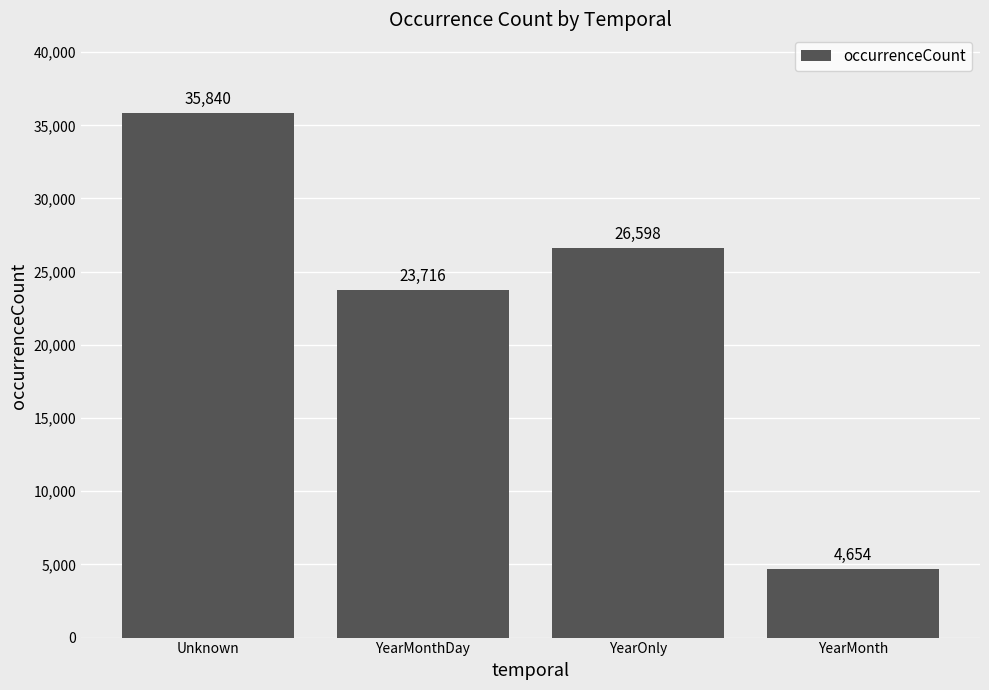

Where is the data nearest to the value 20247?

YearMonthDay